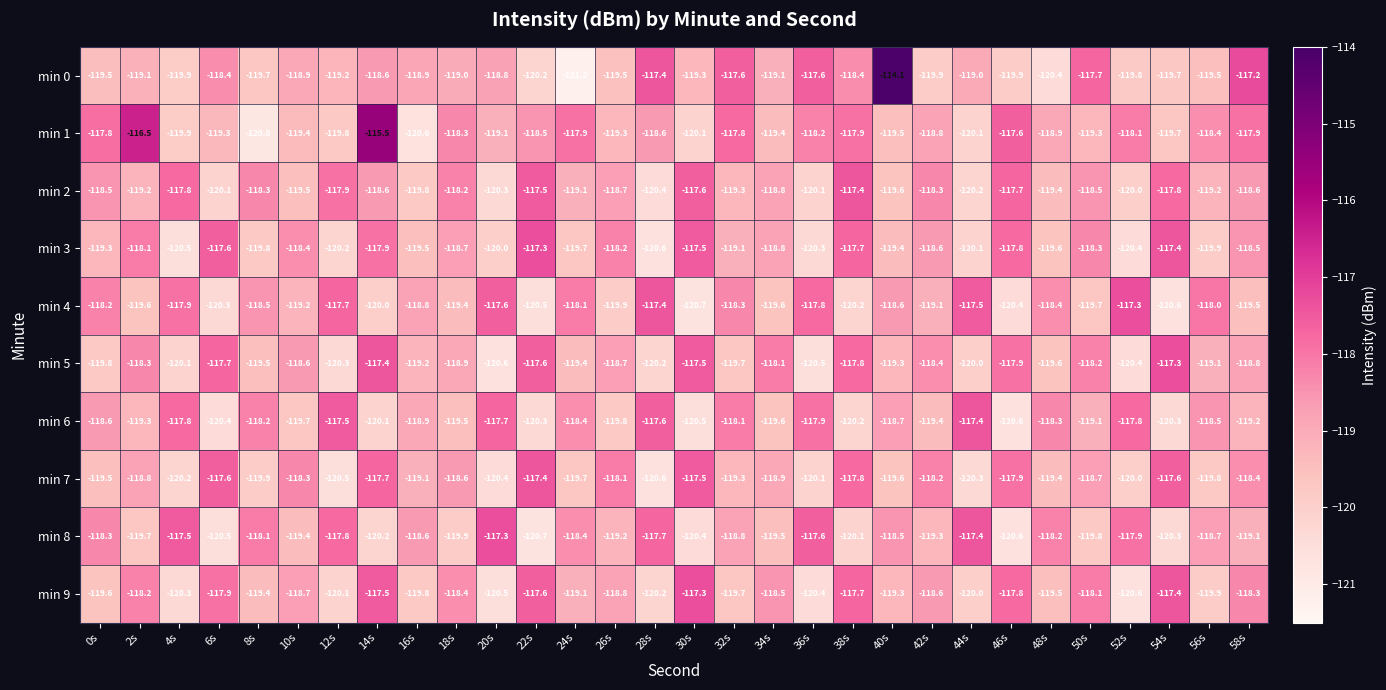

Count the number of categories in the chart.

30